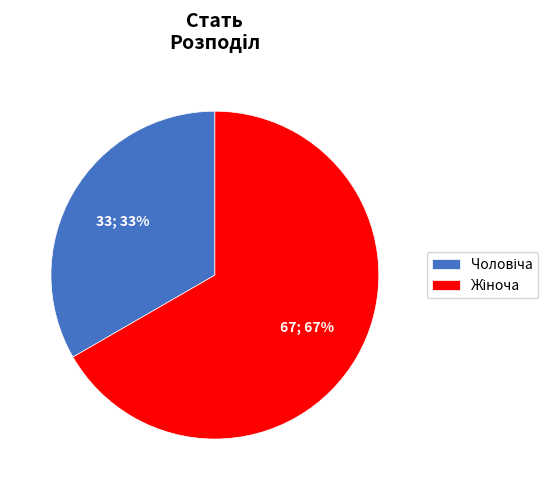

Is there a majority slice in this chart?

Yes